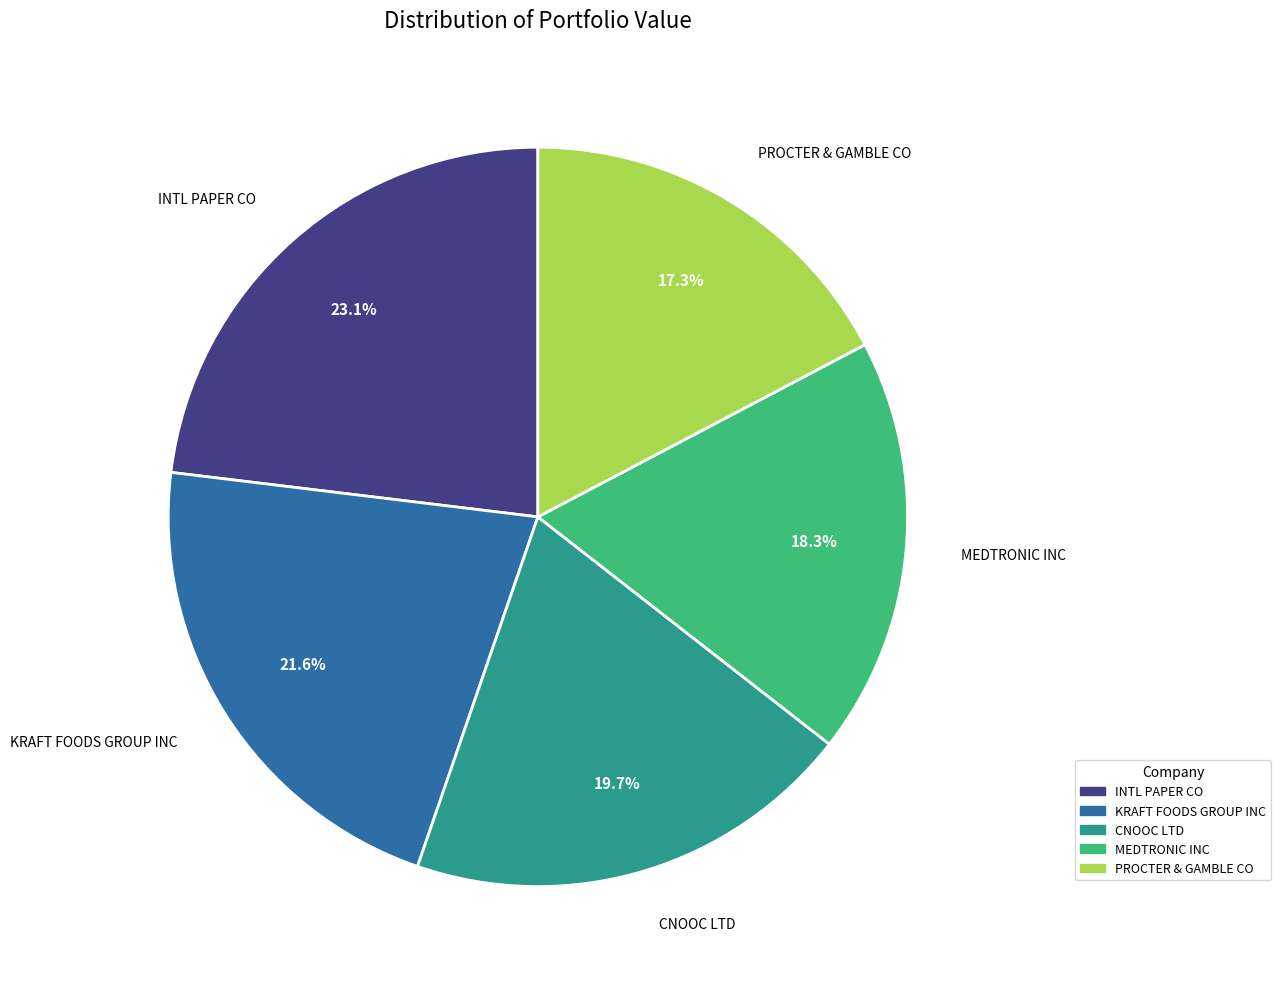

Does CNOOC LTD account for over 50% of the chart?

No